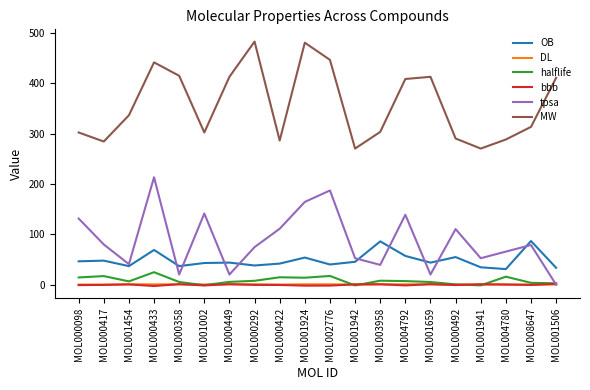

What is the minimum value for OB?

31.0